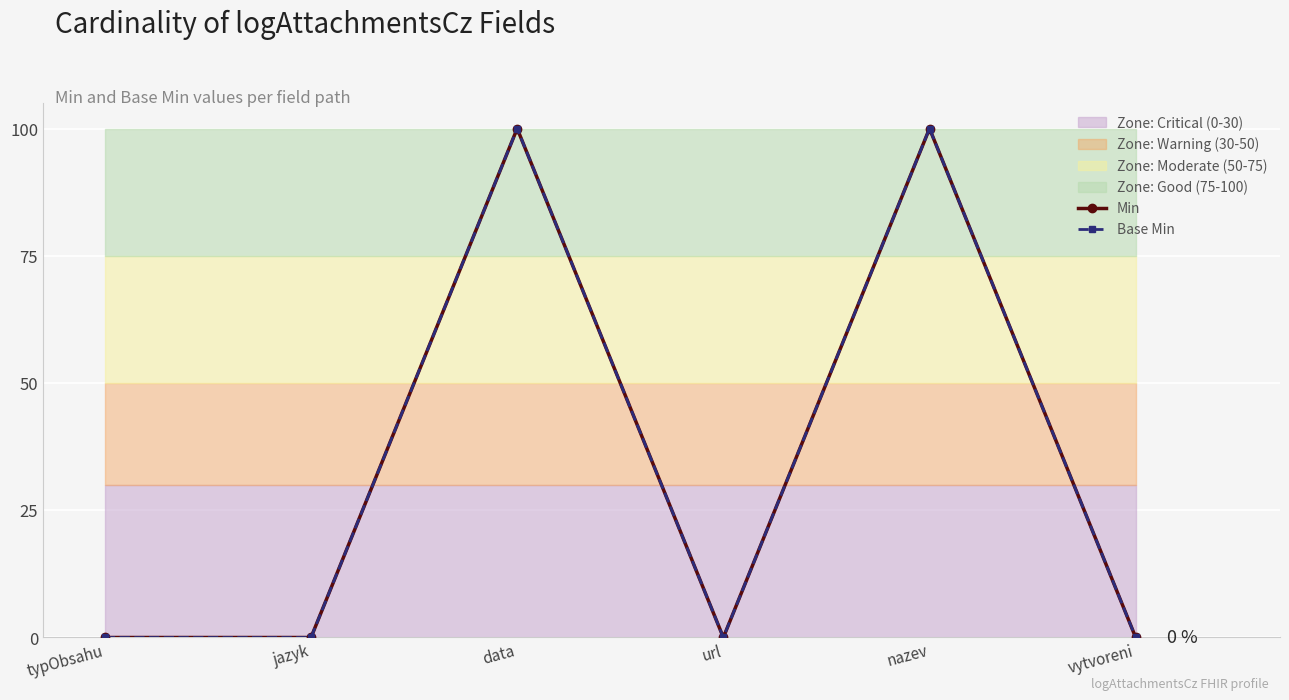

Where is Min nearest to the value 50?

typObsahu